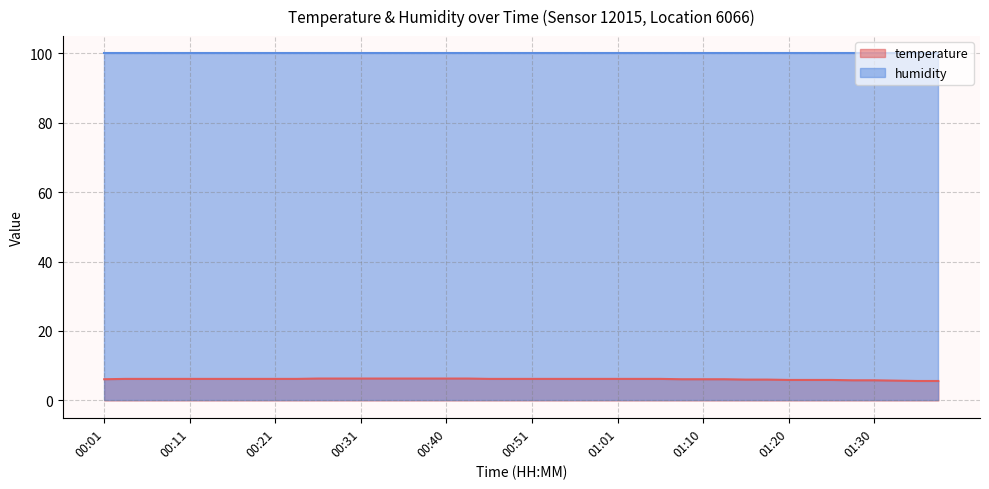

What is the change in value from 00:48 to 01:23?

-0.3